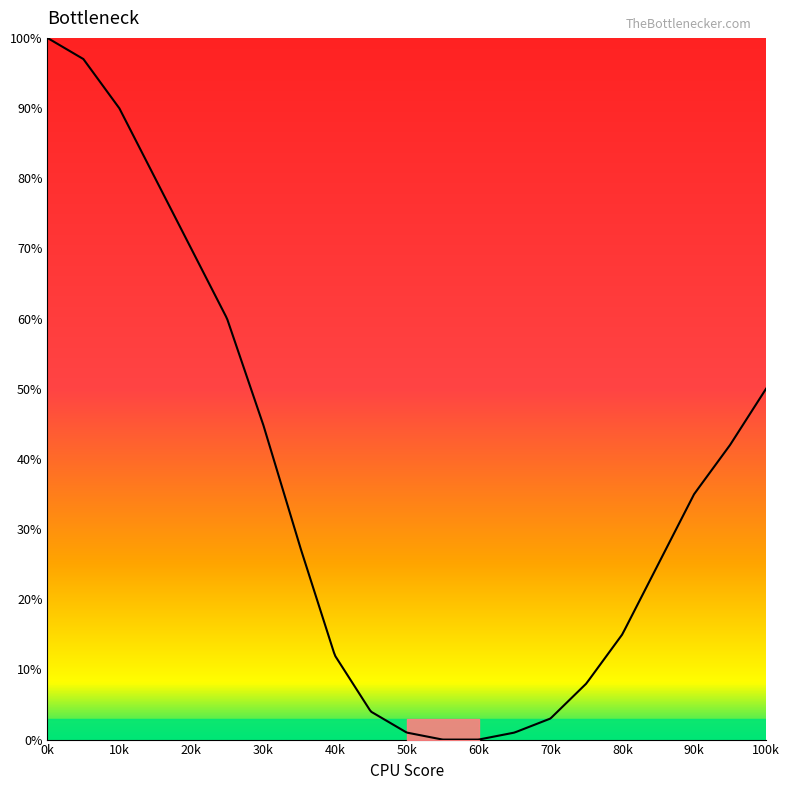

Rank the categories by value from highest to lowest.

0, 5, 10, 15, 20, 25, 100, 30, 95, 90, 35, 85, 80, 40, 75, 45, 70, 50, 65, 55, 60